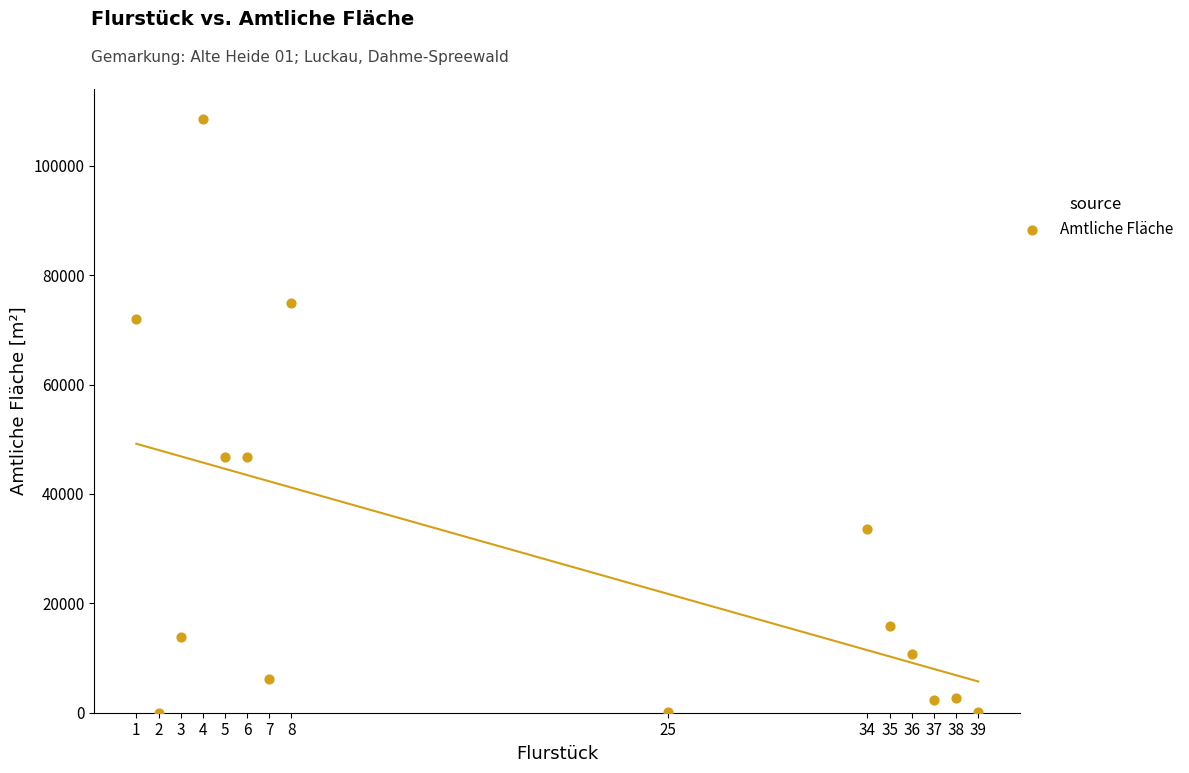

What is the range of Y values (max minus min)?

108616